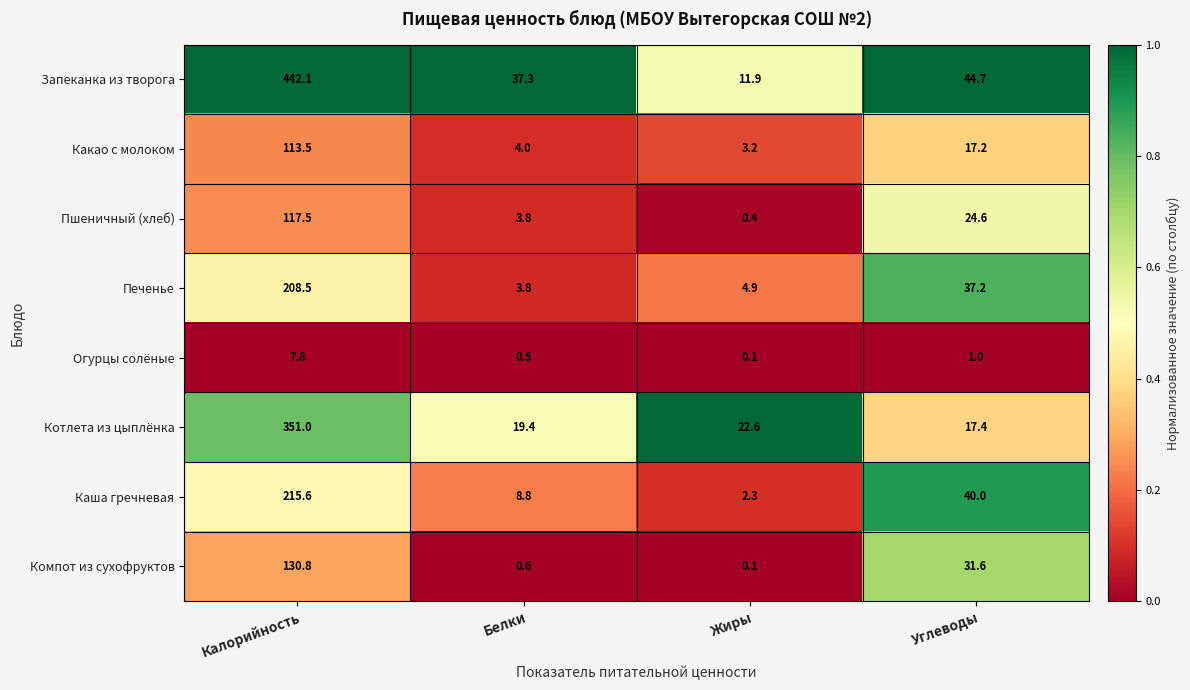

List the series in order of their peak value, highest first.

Запеканка из творога, Котлета из цыплёнка, Каша гречневая, Печенье, Компот из сухофруктов, Пшеничный (хлеб), Какао с молоком, Огурцы солёные